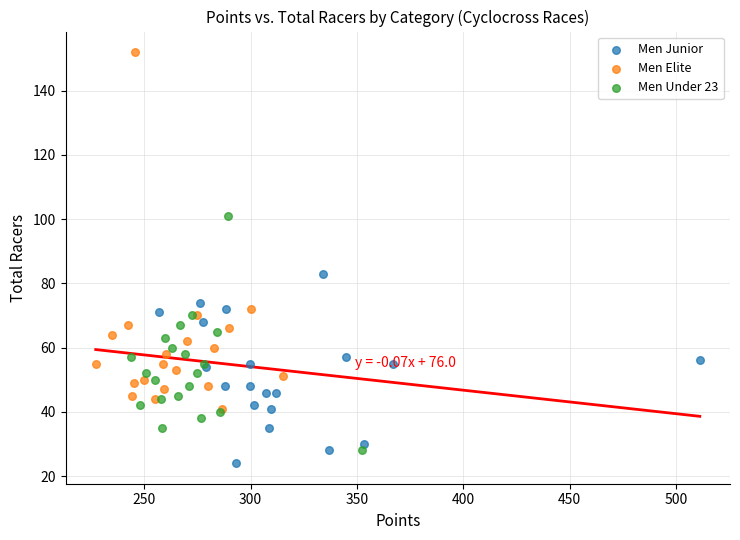

Which series contains the highest Y value?

Men Elite